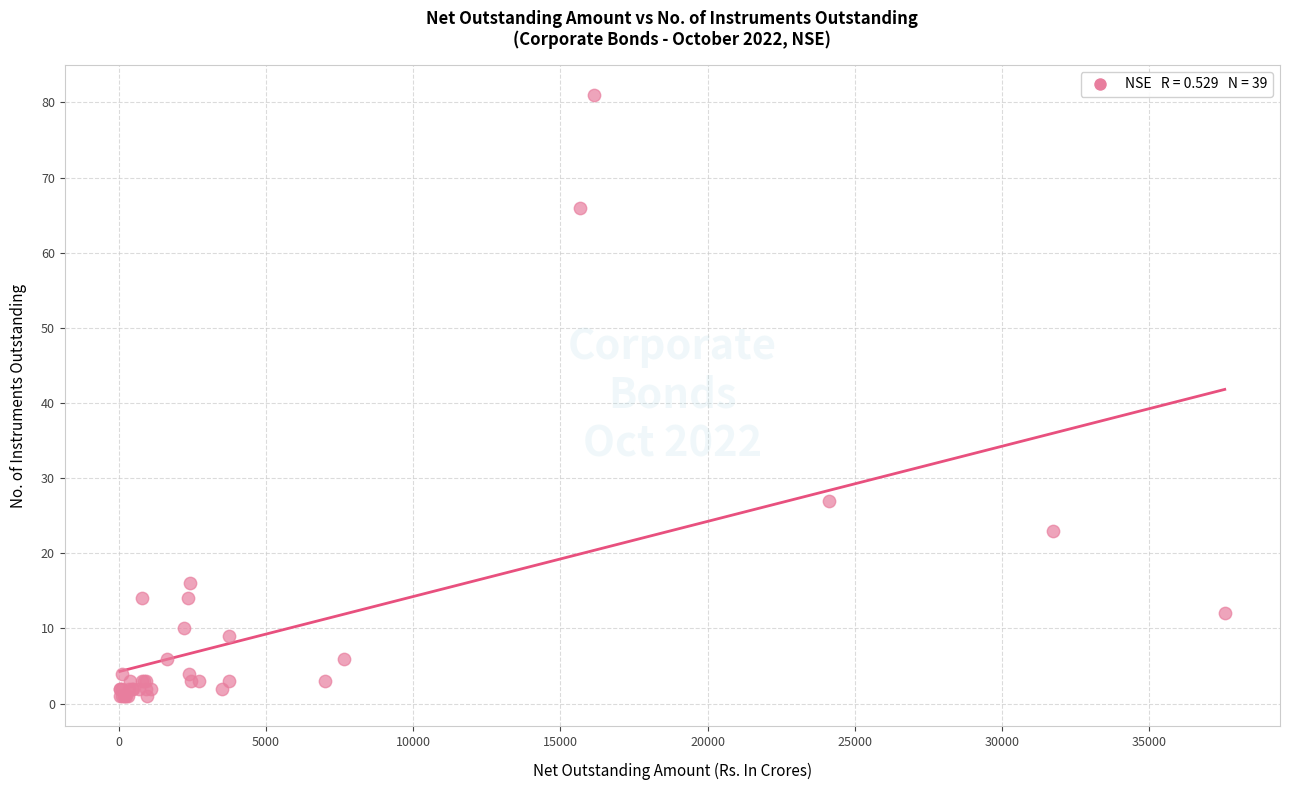

What Y value in the scatter plot is closest to 41?

27